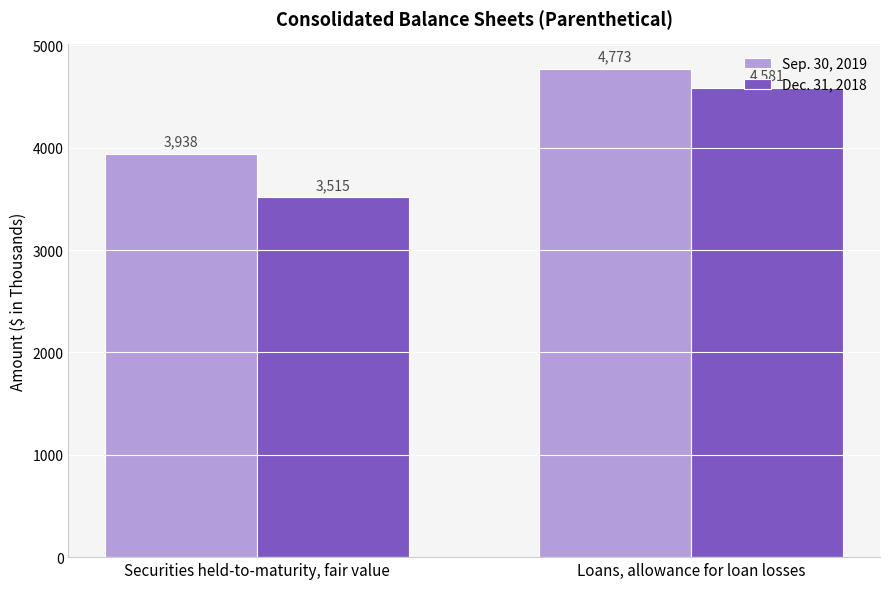

How many data points does each series have?

2